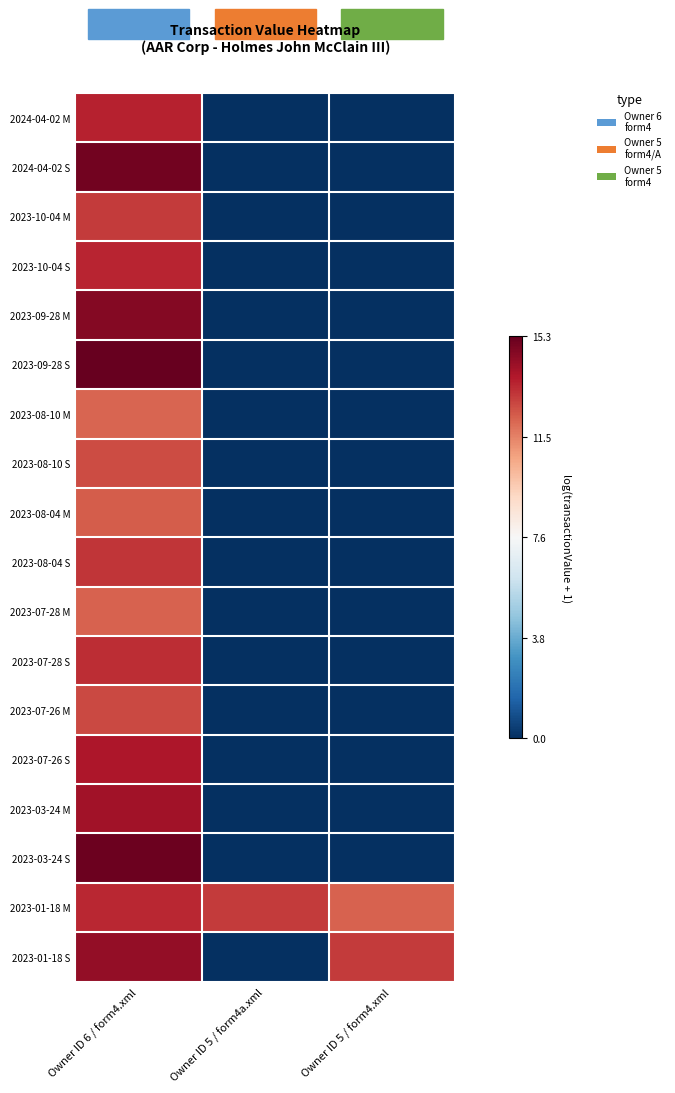

Between Owner ID 6 / form4.xml and Owner ID 5 / form4a.xml, which is larger?

Owner ID 6 / form4.xml